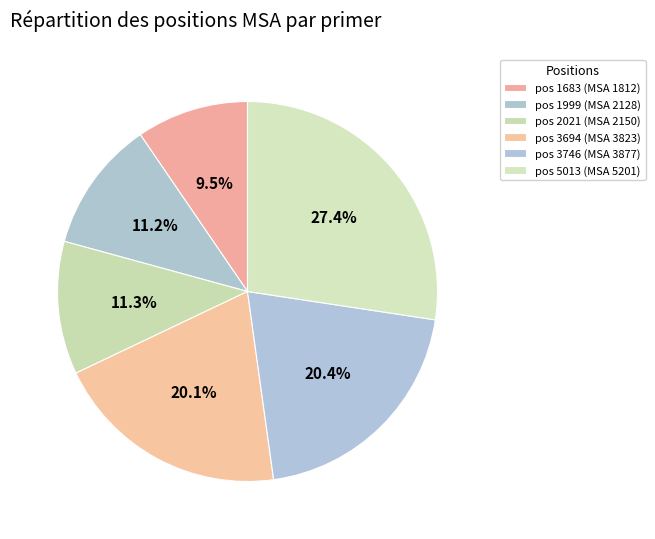

To the nearest percent, what is the average slice percentage?

17%